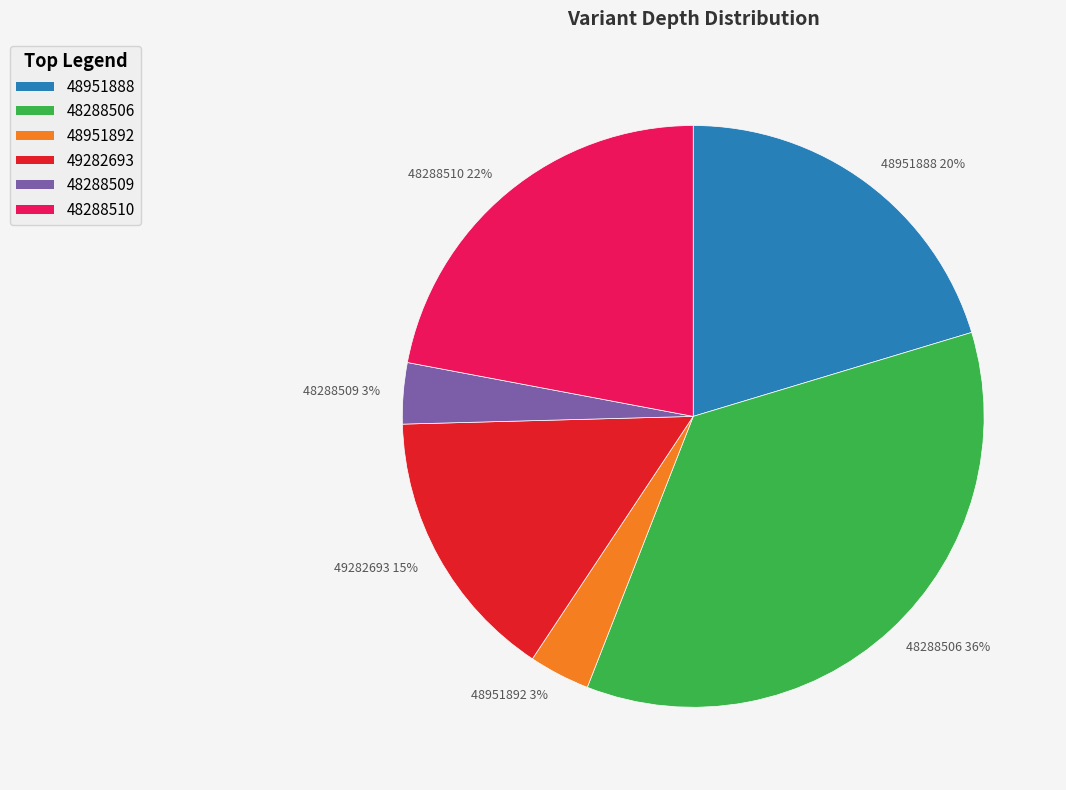

What is the ratio of the value at 48951888 20% to the value at 48288510 22%?

0.9